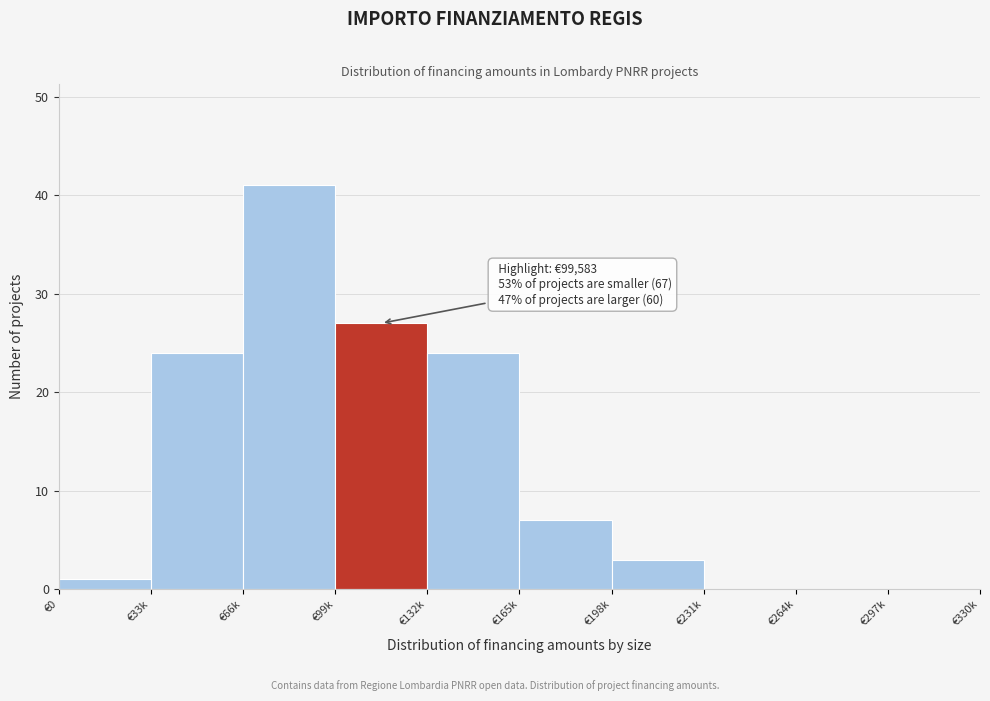

Reading left to right, transcribe all the data shown in this chart.

€0=1	€33k=24	€66k=41	€99k=27	€132k=24	€165k=7	€198k=3	€231k=0	€264k=0	€297k=0